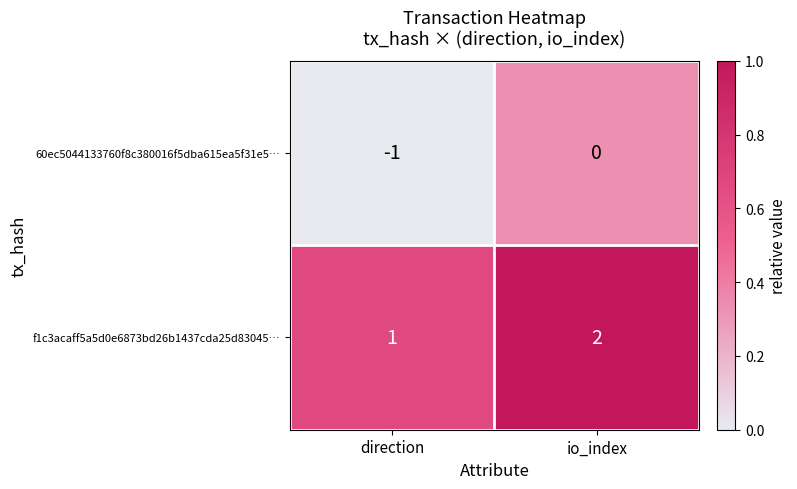

Is it true that 60ec5044133760f8c380016f5dba615ea5f31e5… equals -1 at direction?

True